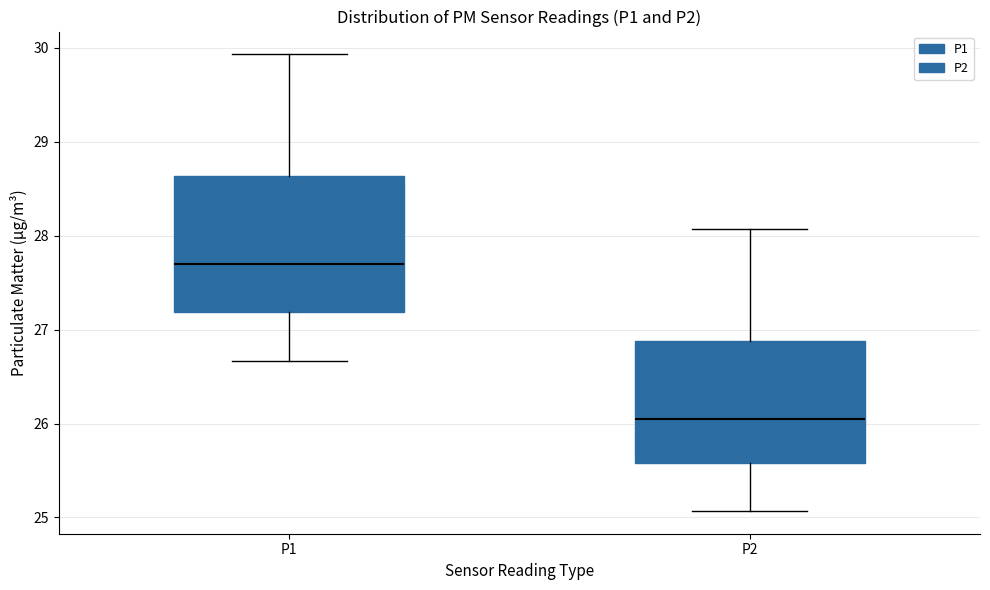

Where is the lower edge of the box for P1 on the y-axis? The values are not printed on the chart, so give them approximately, as read against the axis.

27.2